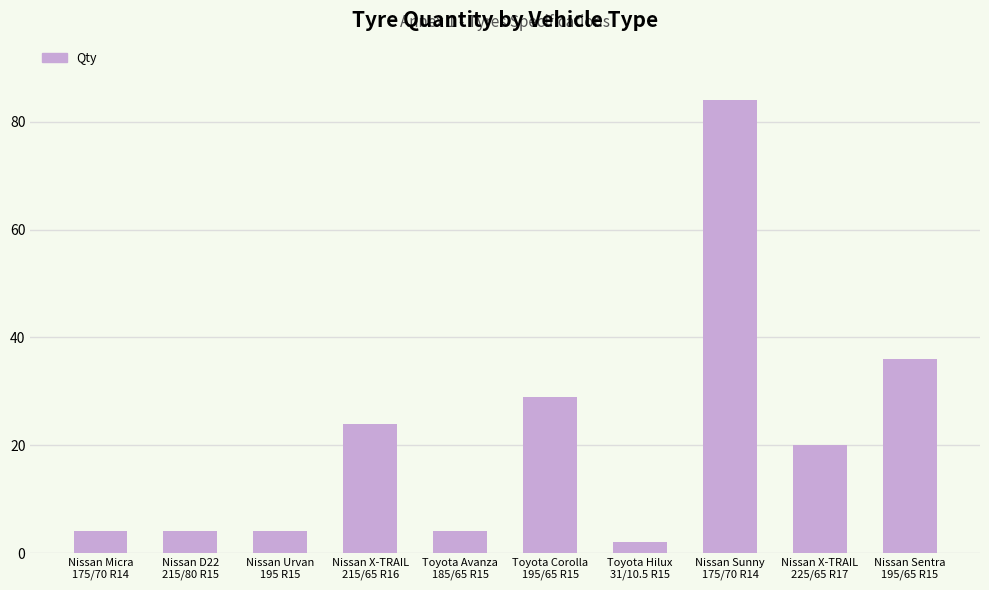

What is the difference between the maximum and minimum values?

82